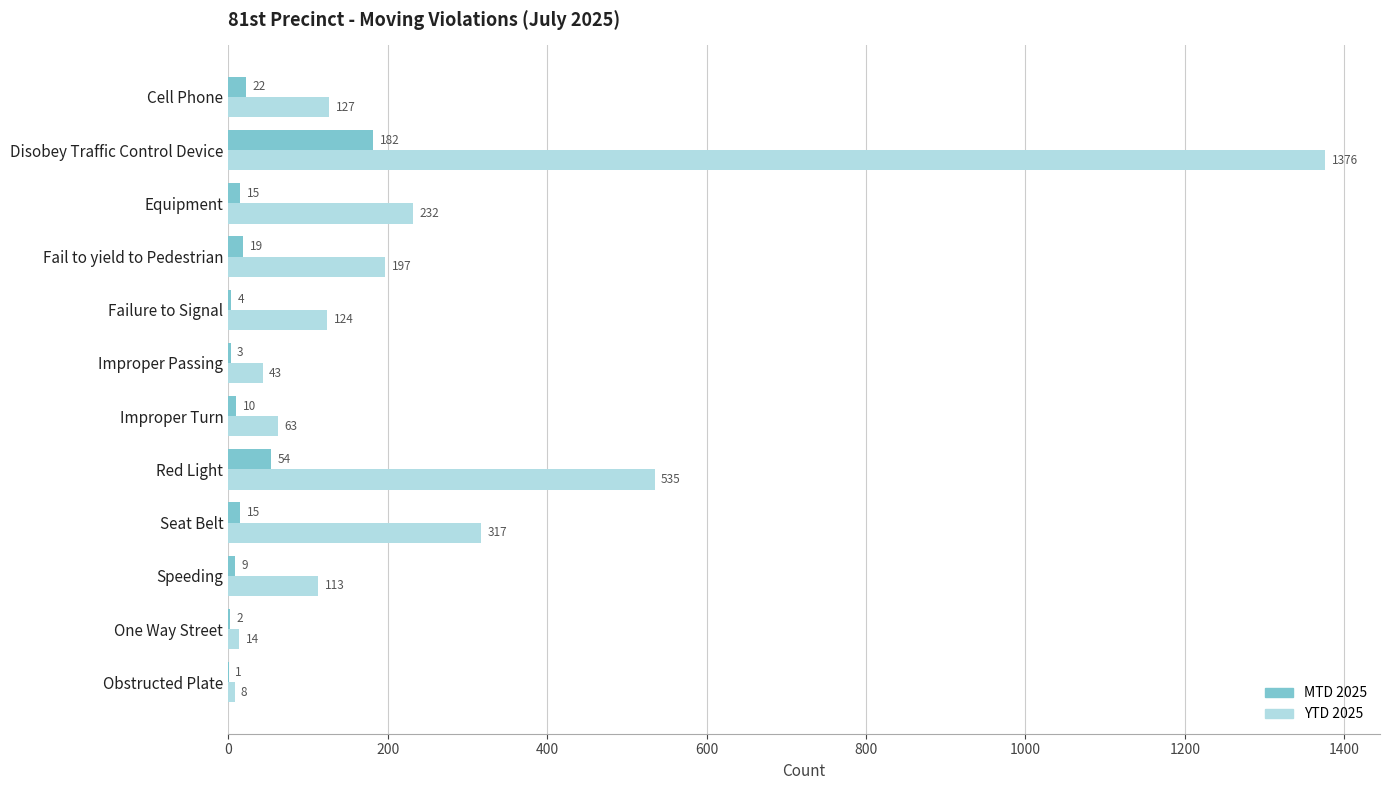

Which label corresponds to the largest value in the chart?

Disobey Traffic Control Device